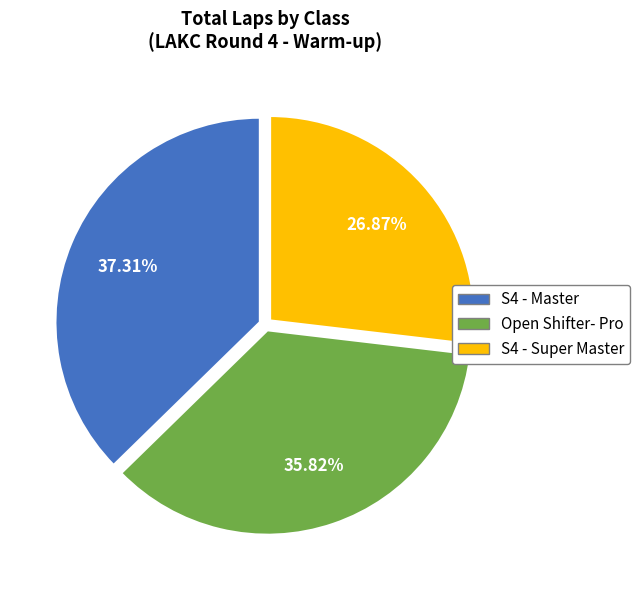

To the nearest percent, what is the difference between the largest and smallest slice percentages?

10%